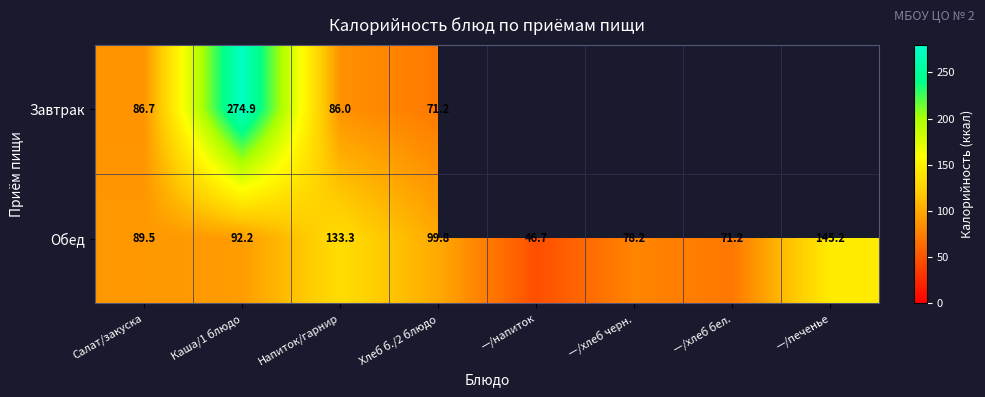

What is the maximum value shown in the chart?

274.9